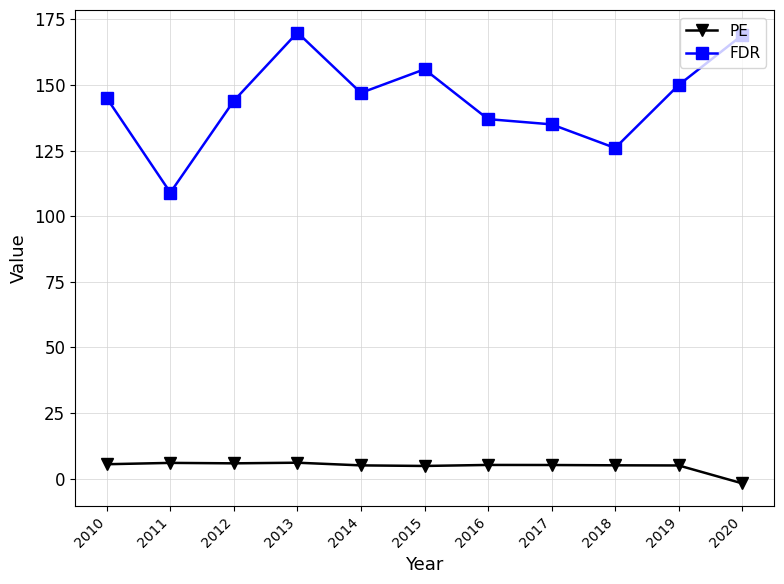

Rank the series at 2020 from lowest to highest value.

PE, FDR